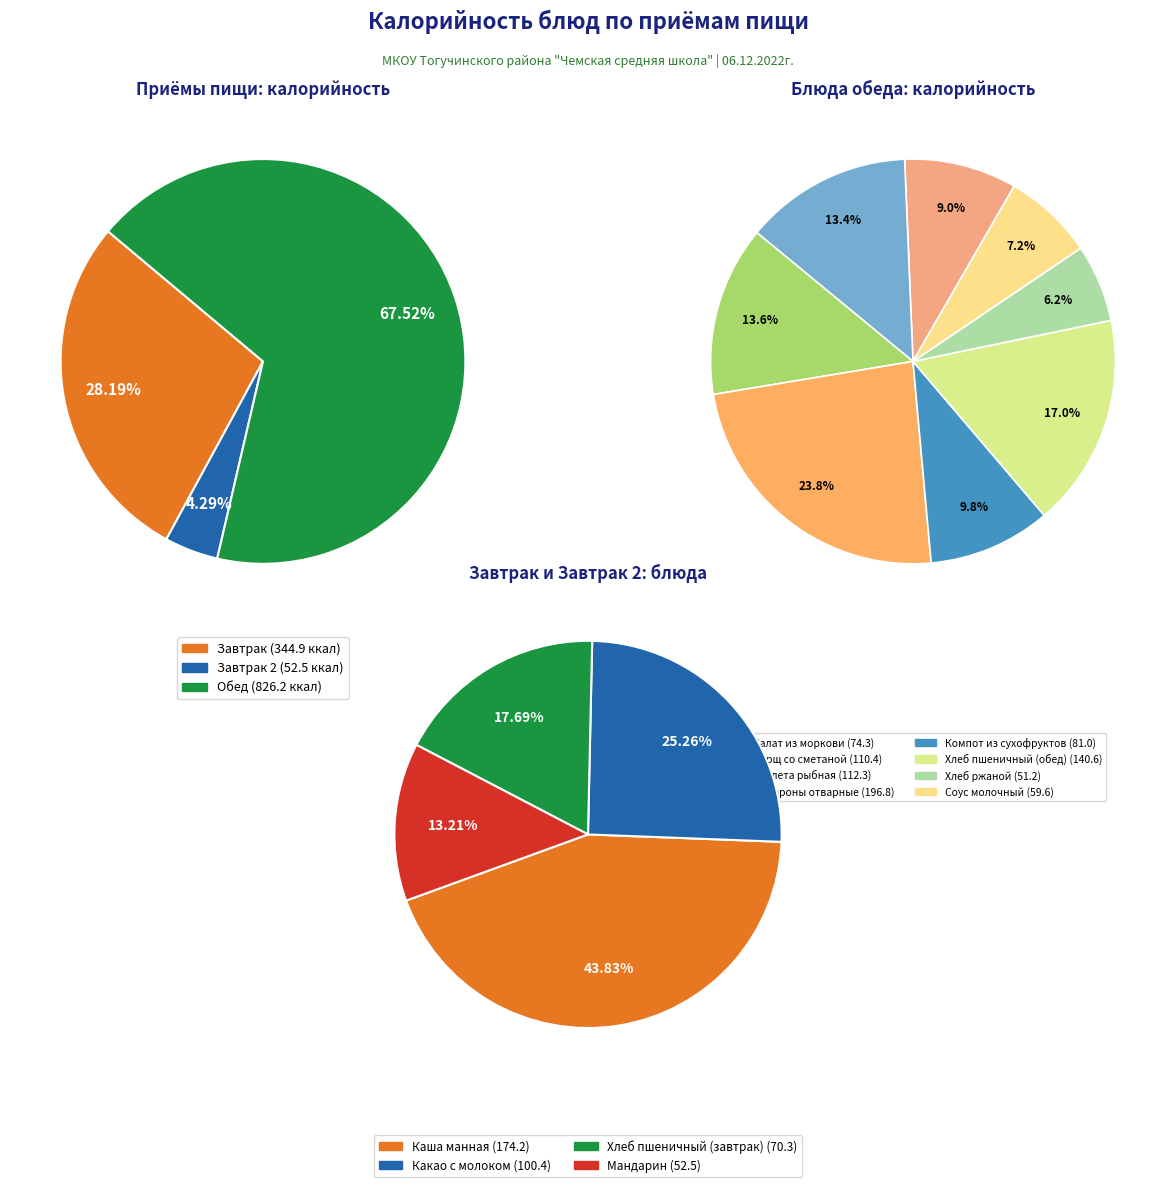

Which category has the smallest portion of the pie?

Хлеб ржаной